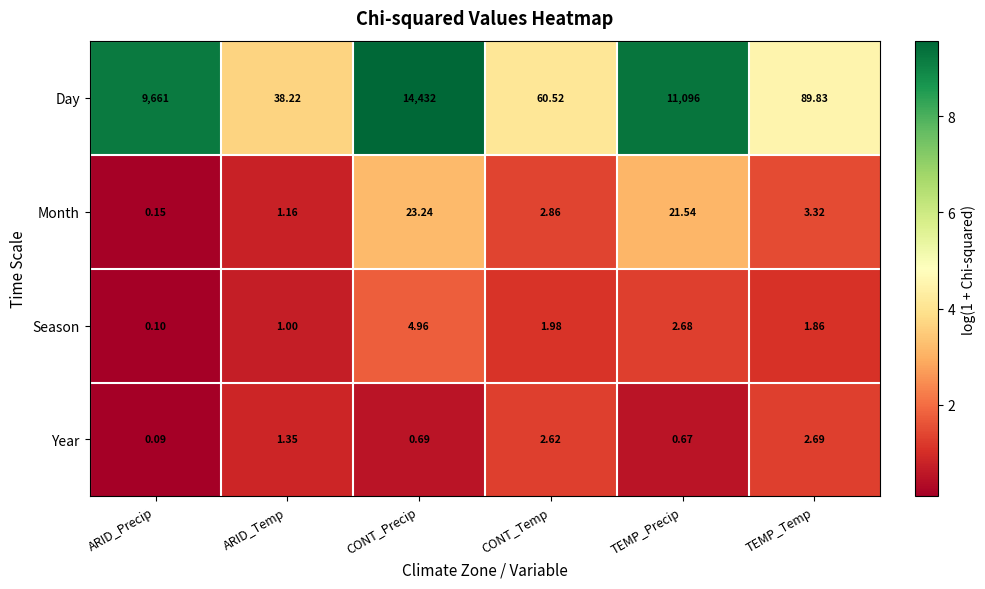

Which series has the largest total across all categories?

Day